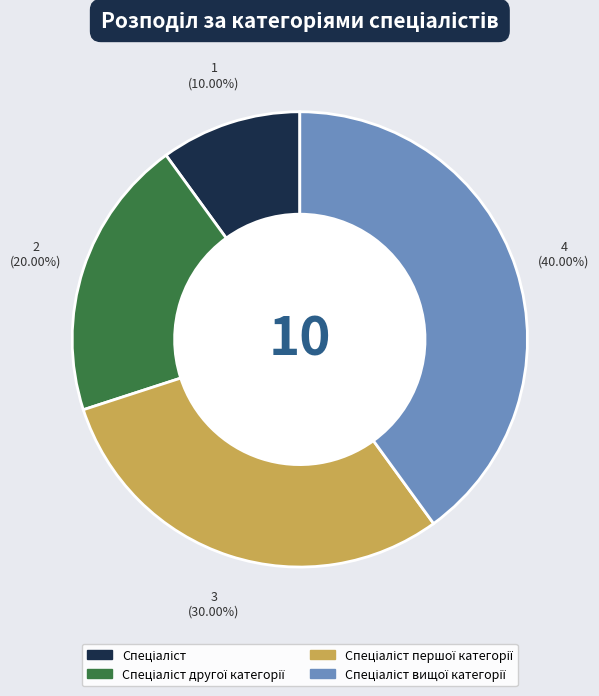

Is there any slice that represents more than half of the pie?

No